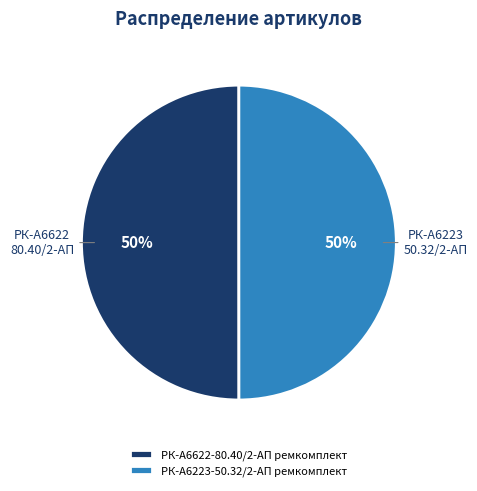

Is it true that РК-А6223-50.32/2-АП ремкомплект is 58% of the pie?

False